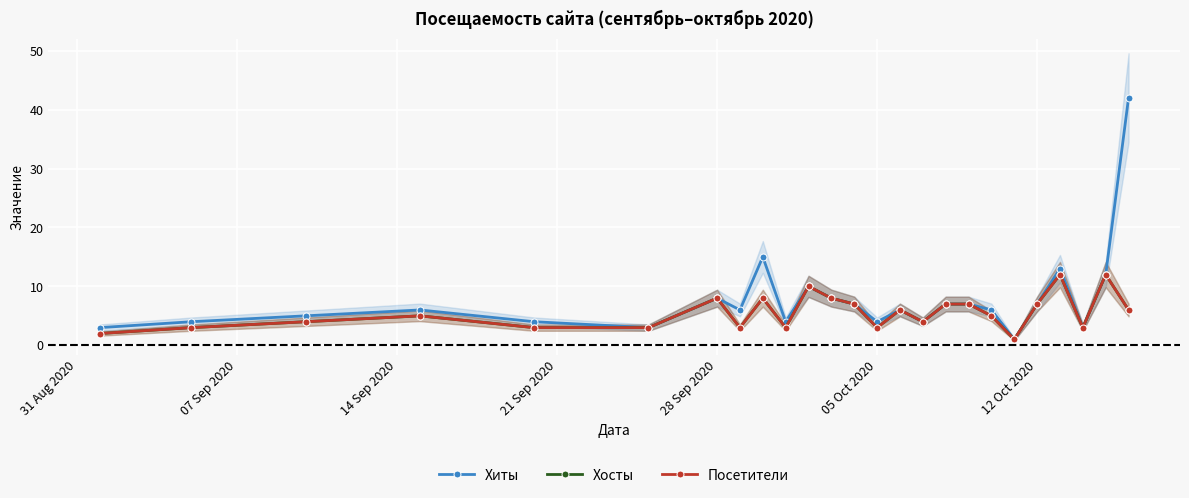

True or false: Хосты and Посетители intersect in this chart.

False